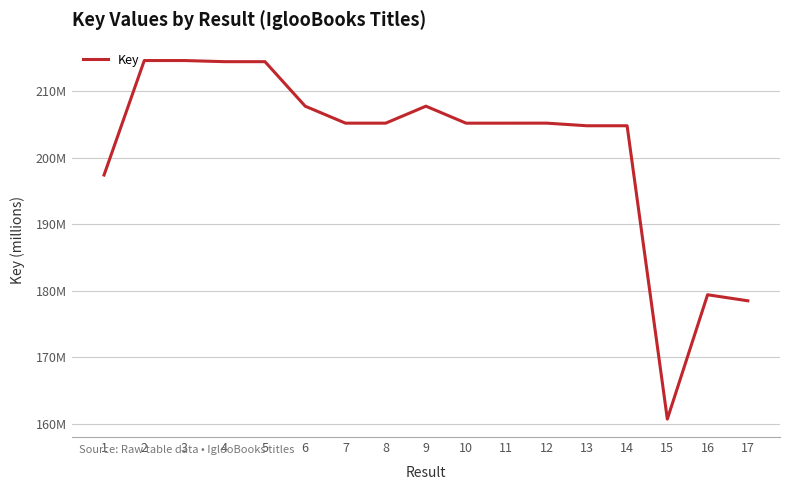

Does the chart have visible grid lines?

Yes